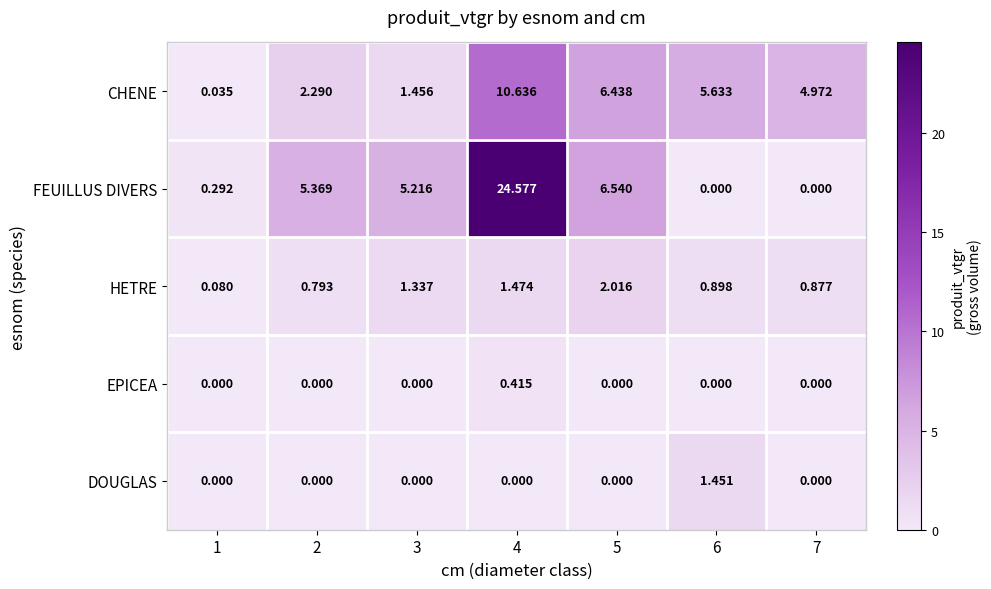

At which category is the sum across all series the highest?

4